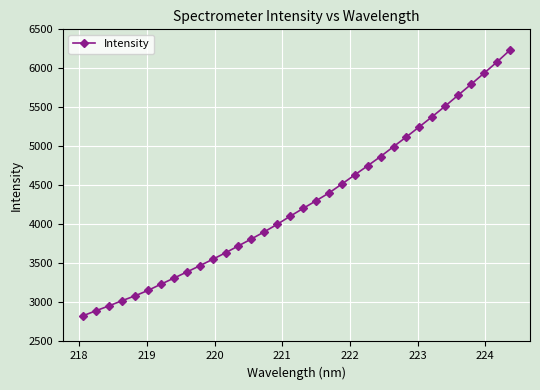

How many lines are shown in the chart?

1